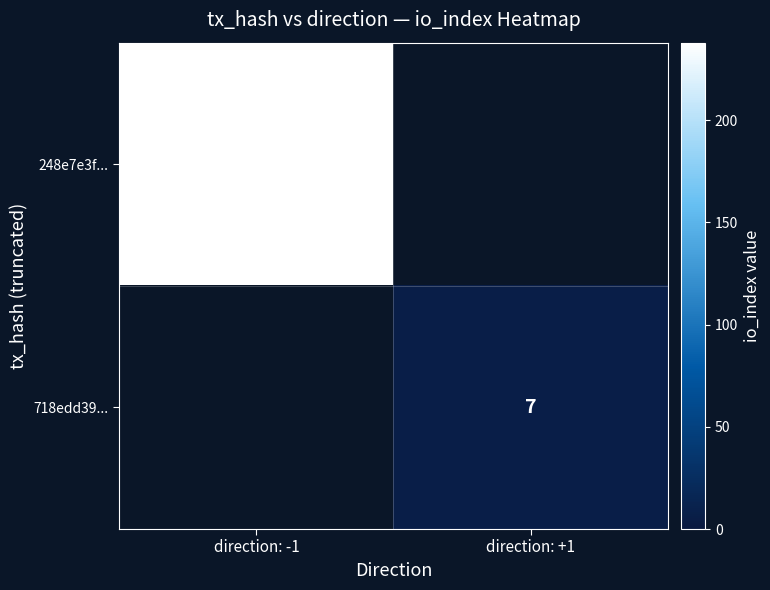

True or false: 718edd39... has a value of 7 at direction: +1.

True